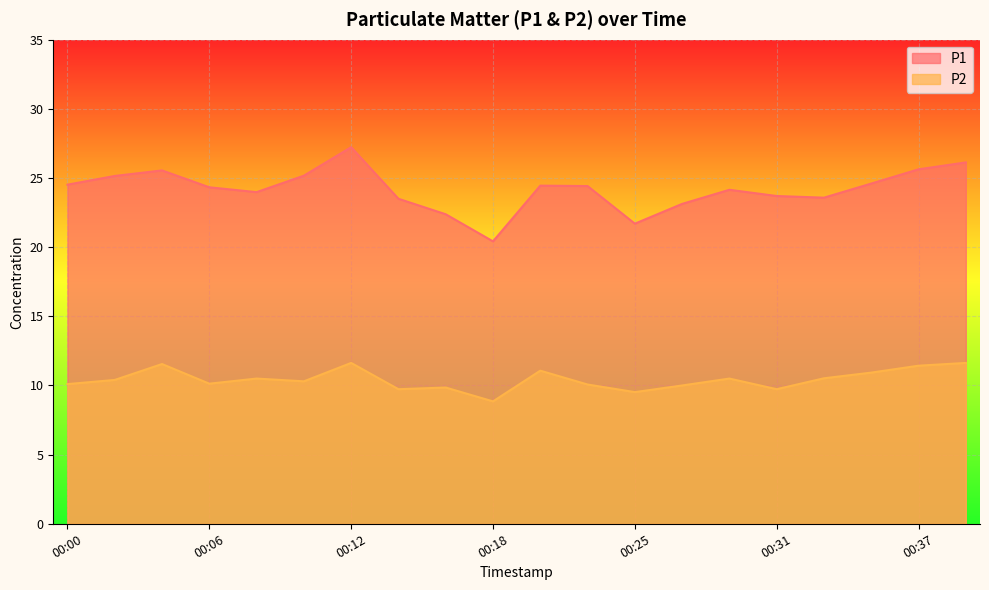

What is the lowest value of the P1 series?

20.4